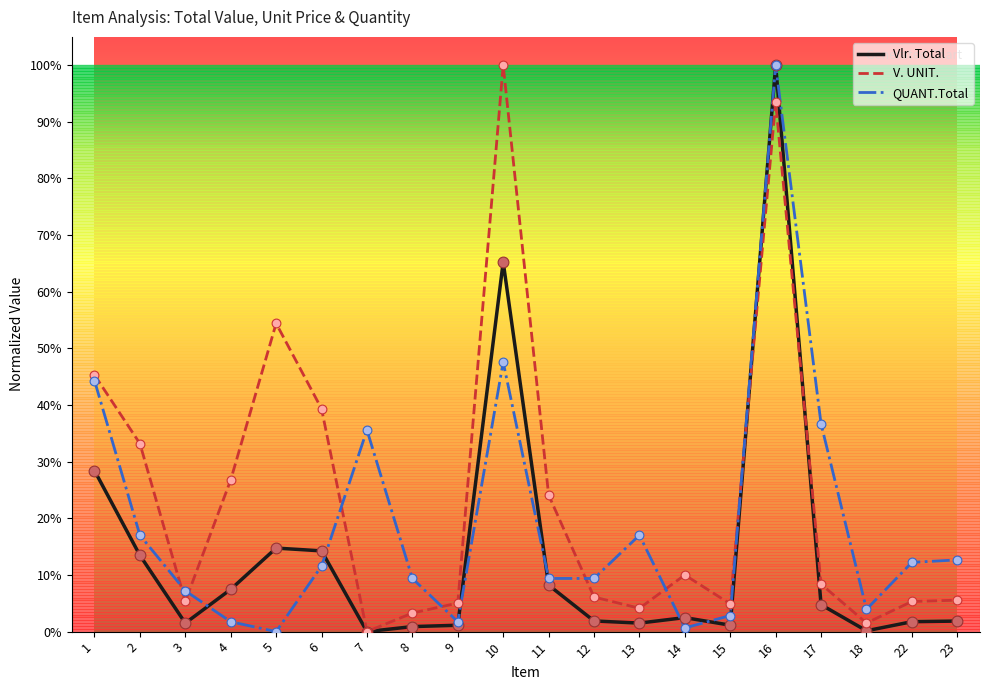

Is the value of Vlr. Total at 4 greater than the value of V. UNIT. at 22?

Yes